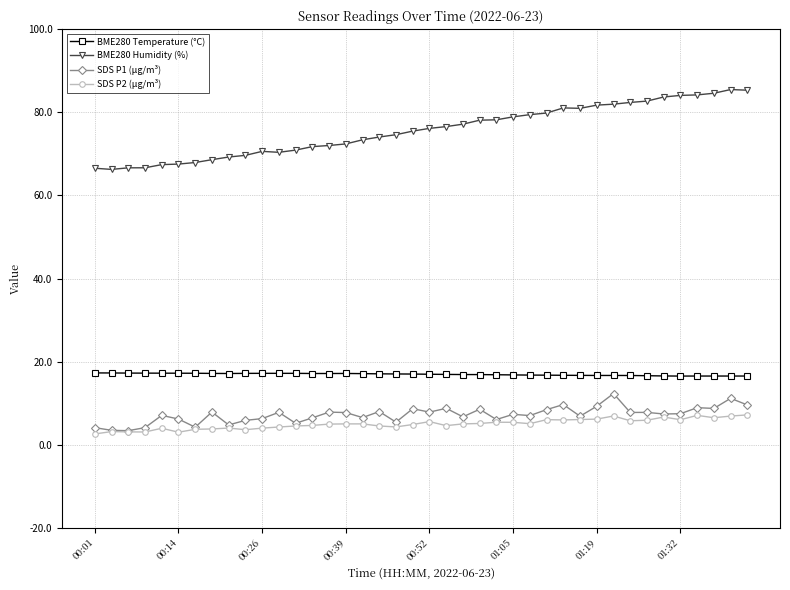

True or false: BME280 Humidity (%) has more than 0 points higher than both neighbors.

True